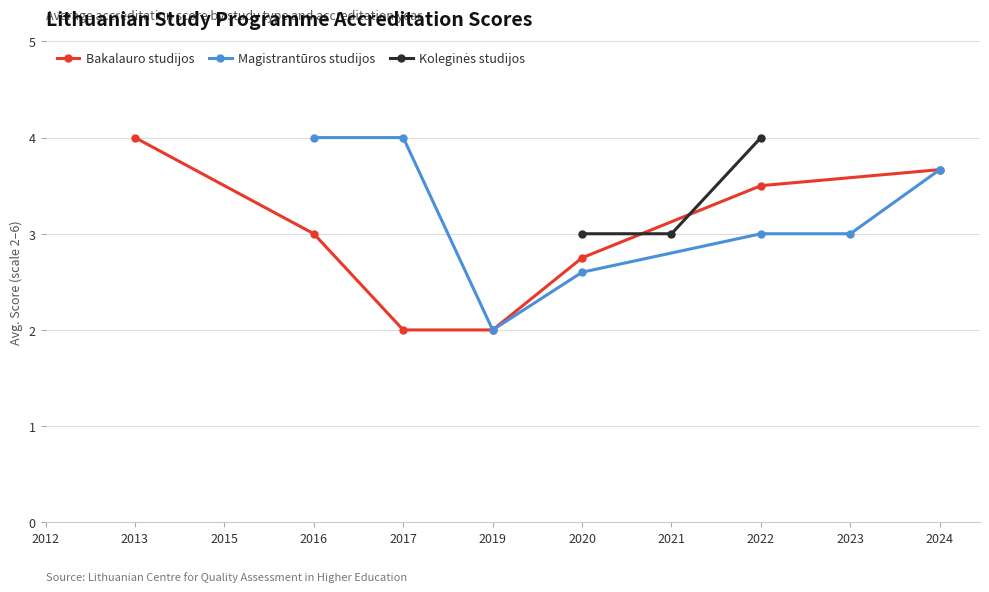

What is the lowest value of the Bakalauro studijos series?

2.0